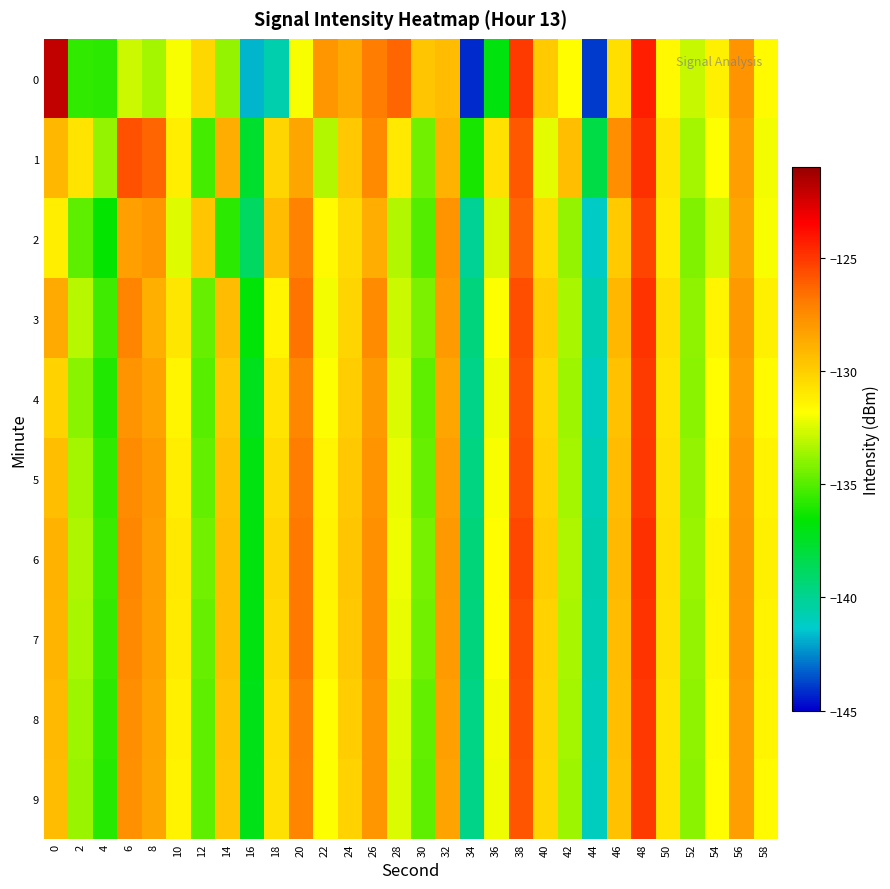

Reading left to right, extract all data points from this chart.

0: 0=-122.0	2=-135.6	4=-135.8	6=-132.8	8=-133.5	10=-131.9	12=-130.3	14=-133.8	16=-141.7	18=-140.6	20=-132.0	22=-127.9	24=-128.5	26=-127.0	28=-126.3	30=-129.6	32=-129.3	34=-144.2	36=-136.9	38=-125.0	40=-129.9	42=-131.7	44=-144.0	46=-130.6	48=-124.3	50=-131.5	52=-132.8	54=-131.3	56=-127.8	58=-131.6
1: 0=-129.1	2=-130.8	4=-133.8	6=-125.7	8=-126.3	10=-131.2	12=-135.3	14=-128.7	16=-137.6	18=-130.2	20=-128.5	22=-133.2	24=-129.8	26=-127.4	28=-131.0	30=-134.5	32=-128.9	34=-136.1	36=-130.7	38=-125.9	40=-132.3	42=-129.4	44=-138.2	46=-127.6	48=-124.8	50=-130.9	52=-133.5	54=-131.8	56=-128.2	58=-132.0
2: 0=-131.2	2=-134.8	4=-136.5	6=-128.3	8=-127.9	10=-132.4	12=-129.7	14=-135.8	16=-138.9	18=-129.3	20=-127.1	22=-131.6	24=-130.4	26=-128.7	28=-133.2	30=-135.0	32=-127.8	34=-140.1	36=-132.6	38=-126.3	40=-130.5	42=-133.8	44=-141.2	46=-129.9	48=-125.4	50=-131.1	52=-134.2	54=-132.7	56=-128.5	58=-131.9
3: 0=-128.6	2=-133.1	4=-135.4	6=-127.2	8=-128.8	10=-130.9	12=-134.6	14=-129.3	16=-136.8	18=-131.5	20=-126.7	22=-132.0	24=-130.2	26=-127.5	28=-132.8	30=-134.3	32=-128.1	34=-139.5	36=-131.8	38=-125.6	40=-130.0	42=-133.4	44=-140.7	46=-129.1	48=-124.9	50=-130.6	52=-133.9	54=-131.5	56=-128.0	58=-131.3
4: 0=-130.1	2=-134.0	4=-136.0	6=-127.8	8=-128.4	10=-131.5	12=-134.9	14=-129.8	16=-137.3	18=-130.8	20=-127.3	22=-131.8	24=-130.0	26=-128.0	28=-132.5	30=-134.8	32=-128.5	34=-139.8	36=-132.1	38=-125.8	40=-130.3	42=-133.6	44=-141.0	46=-129.5	48=-125.1	50=-130.8	52=-134.0	54=-131.7	56=-128.3	58=-131.6
5: 0=-129.4	2=-133.5	4=-135.7	6=-127.5	8=-128.1	10=-131.2	12=-134.7	14=-129.5	16=-137.0	18=-130.5	20=-127.0	22=-131.5	24=-129.8	26=-127.8	28=-132.2	30=-134.6	32=-128.2	34=-139.6	36=-131.9	38=-125.7	40=-130.1	42=-133.5	44=-140.8	46=-129.3	48=-125.0	50=-130.7	52=-133.8	54=-131.6	56=-128.1	58=-131.4
6: 0=-128.9	2=-133.3	4=-135.5	6=-127.3	8=-128.2	10=-131.0	12=-134.5	14=-129.4	16=-136.9	18=-130.3	20=-126.9	22=-131.4	24=-129.7	26=-127.7	28=-132.1	30=-134.4	32=-128.0	34=-139.4	36=-131.7	38=-125.5	40=-130.0	42=-133.3	44=-140.6	46=-129.2	48=-124.8	50=-130.6	52=-133.7	54=-131.4	56=-128.0	58=-131.3
7: 0=-129.0	2=-133.4	4=-135.6	6=-127.4	8=-128.3	10=-131.1	12=-134.6	14=-129.4	16=-137.0	18=-130.4	20=-126.9	22=-131.5	24=-129.8	26=-127.7	28=-132.2	30=-134.5	32=-128.1	34=-139.5	36=-131.8	38=-125.6	40=-130.1	42=-133.4	44=-140.7	46=-129.3	48=-124.9	50=-130.7	52=-133.8	54=-131.5	56=-128.1	58=-131.4
8: 0=-129.2	2=-133.6	4=-135.8	6=-127.6	8=-128.4	10=-131.3	12=-134.8	14=-129.6	16=-137.2	18=-130.6	20=-127.1	22=-131.7	24=-130.0	26=-127.9	28=-132.4	30=-134.7	32=-128.3	34=-139.7	36=-132.0	38=-125.7	40=-130.2	42=-133.5	44=-140.9	46=-129.4	48=-125.0	50=-130.8	52=-133.9	54=-131.6	56=-128.2	58=-131.5
9: 0=-129.3	2=-133.7	4=-135.9	6=-127.7	8=-128.5	10=-131.4	12=-134.8	14=-129.7	16=-137.2	18=-130.7	20=-127.2	22=-131.8	24=-130.1	26=-127.9	28=-132.5	30=-134.8	32=-128.4	34=-139.8	36=-132.1	38=-125.8	40=-130.3	42=-133.6	44=-141.0	46=-129.5	48=-125.1	50=-130.8	52=-134.0	54=-131.7	56=-128.2	58=-131.6